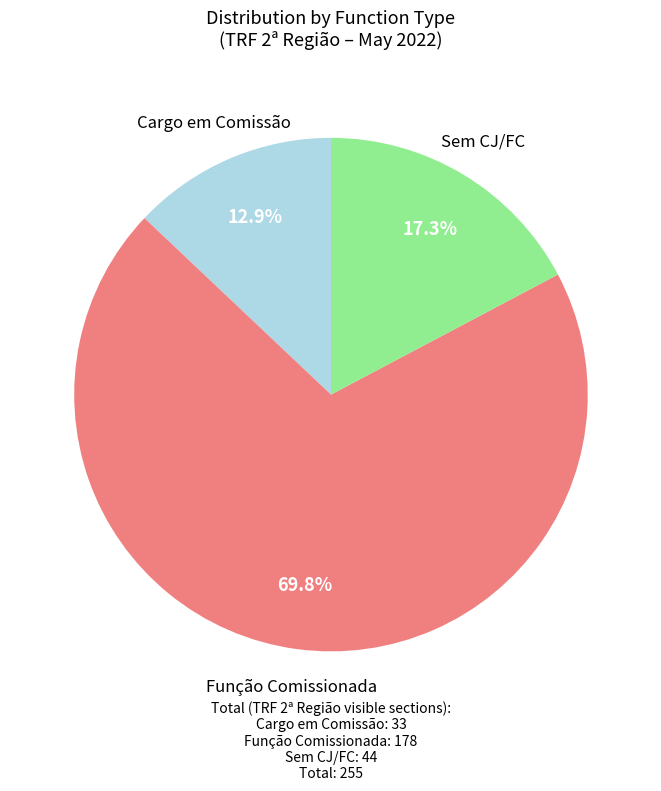

Which slice represents more than half of the pie?

Função Comissionada